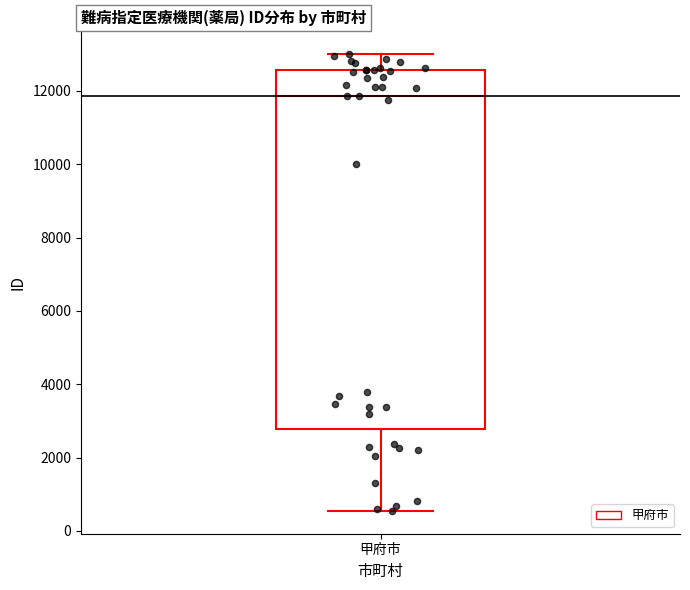

Transcribe this box plot: give where the median line is, the range the box spans, and where the two whiskers end, as read against the y-axis. The values are not printed on the chart, so give them approximately, as read against the axis.

median 11800, box 2800 to 12600, whiskers 600 to 13000